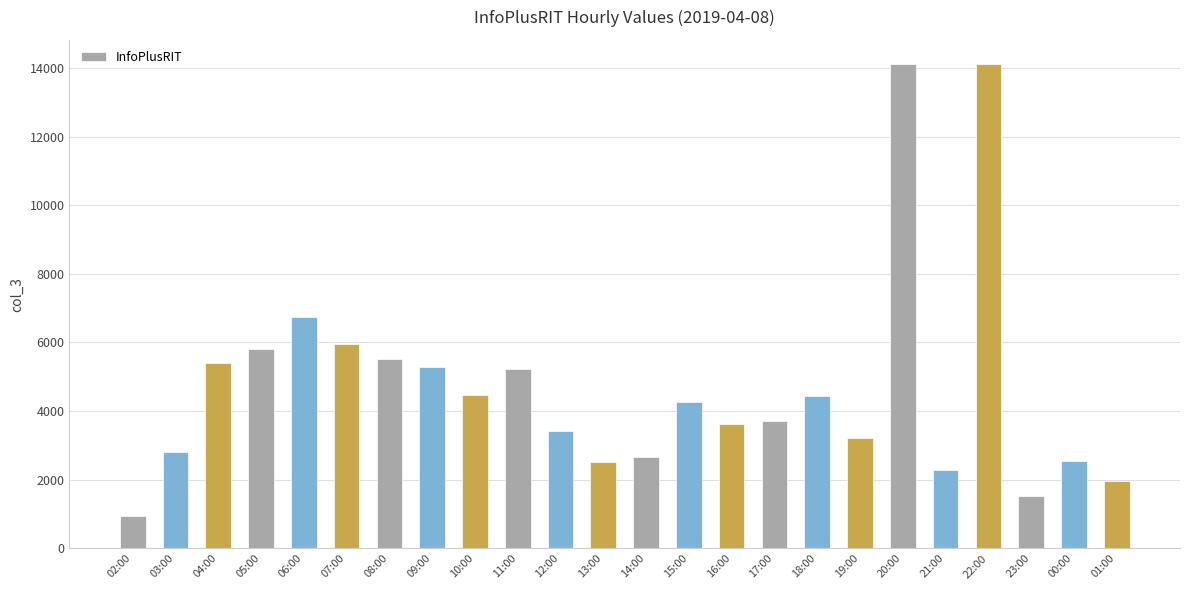

What is the difference between the maximum and minimum values?

13159